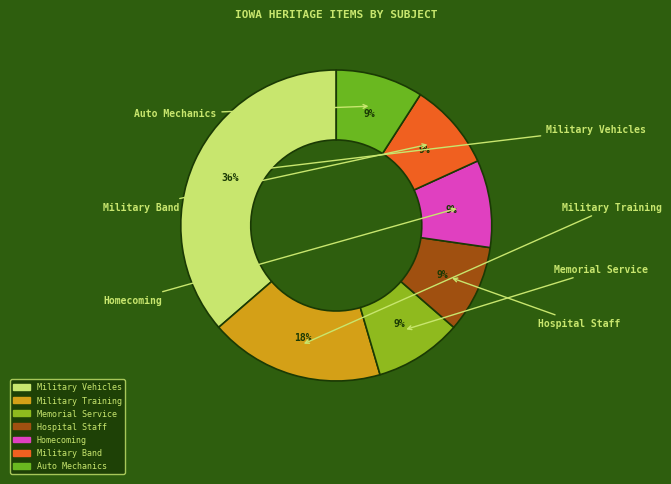

How many segments does this pie chart have?

7